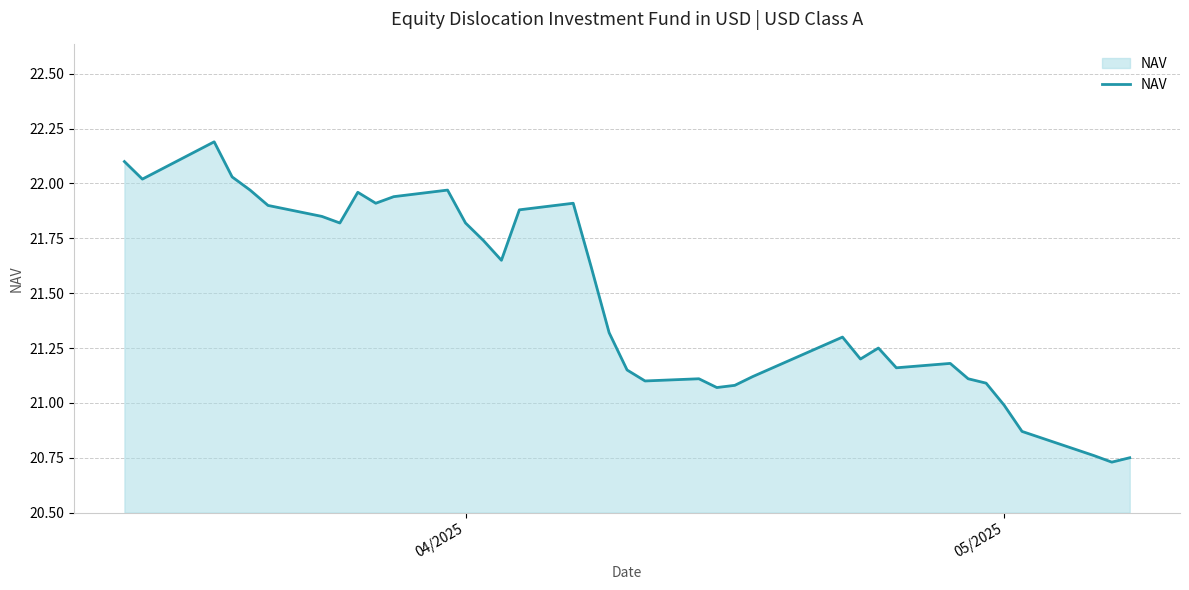

What is the difference between the maximum and minimum values?

1.5